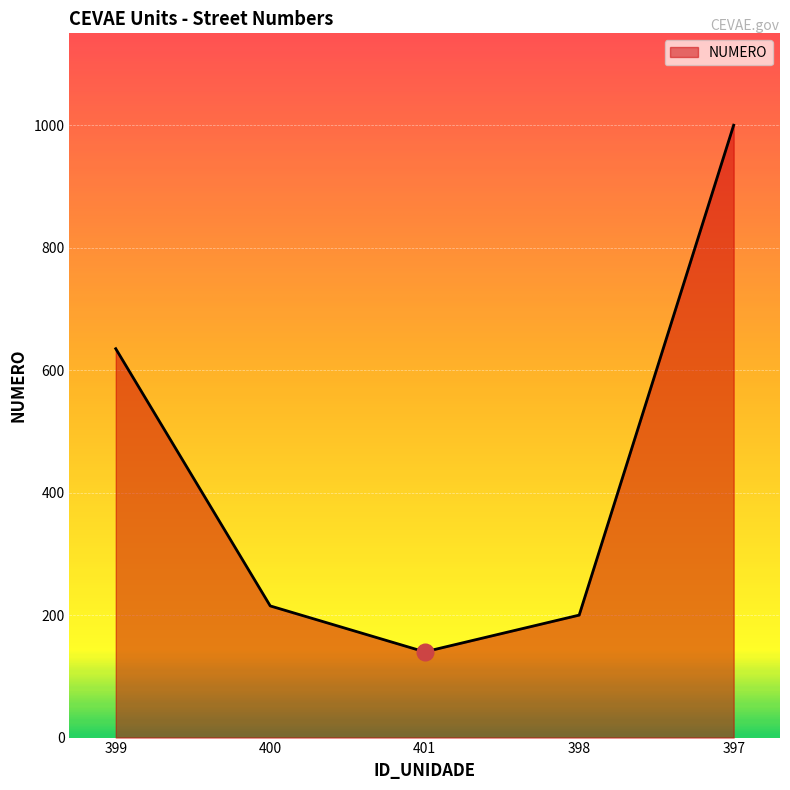

The chart shows a value of 365 at 397. True or false?

False